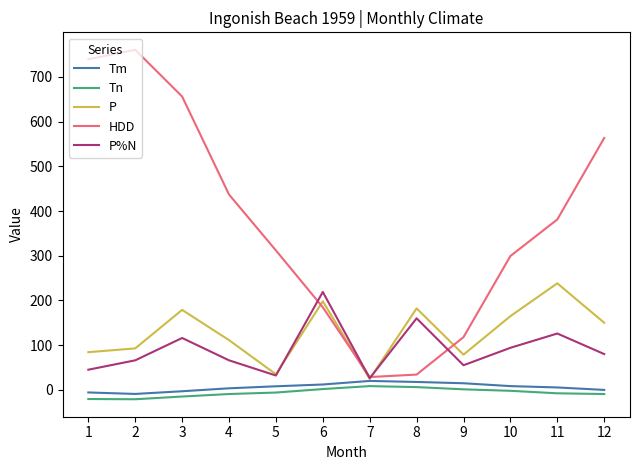

Which series has the largest range (max minus min)?

HDD